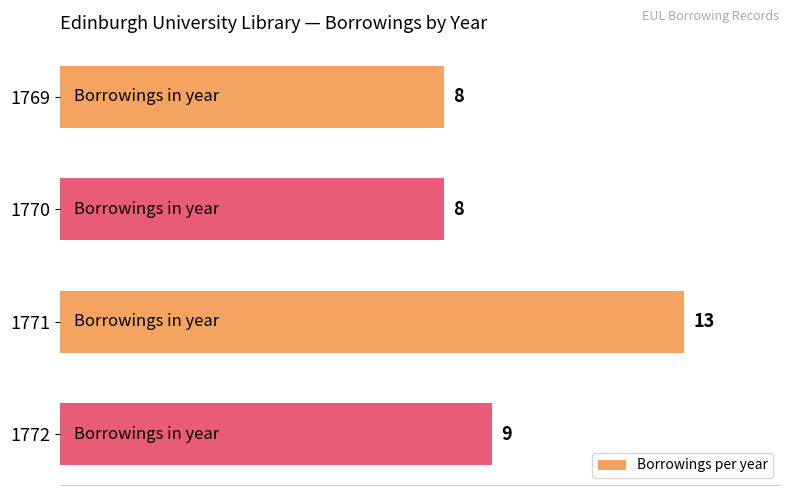

How many bars are there in total?

4